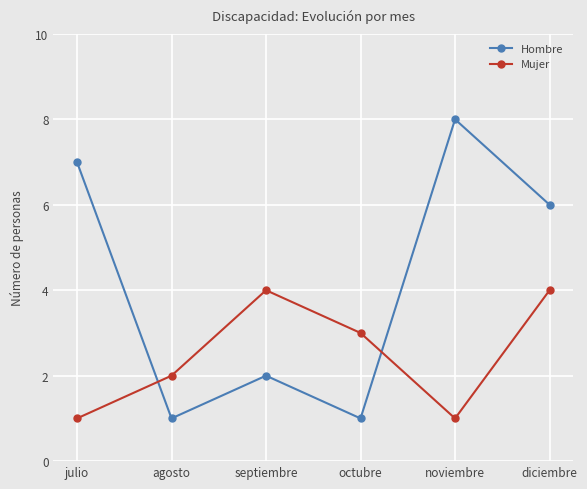

What is the label of the 4th point from the left?

octubre